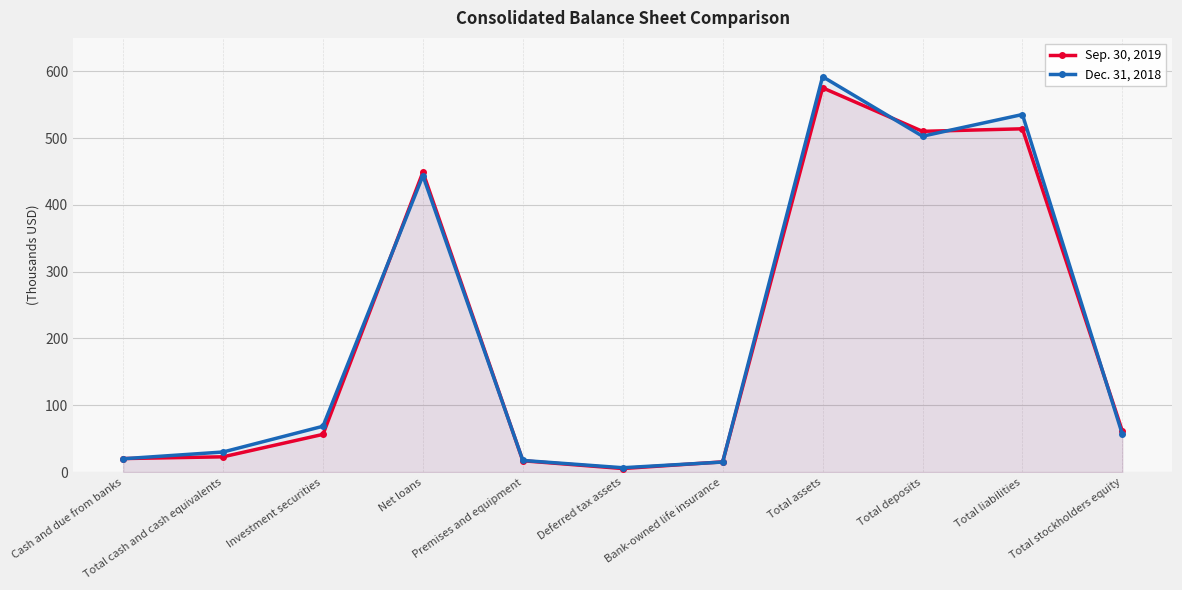

At which category does Sep. 30, 2019 reach its first local valley?

Deferred tax assets